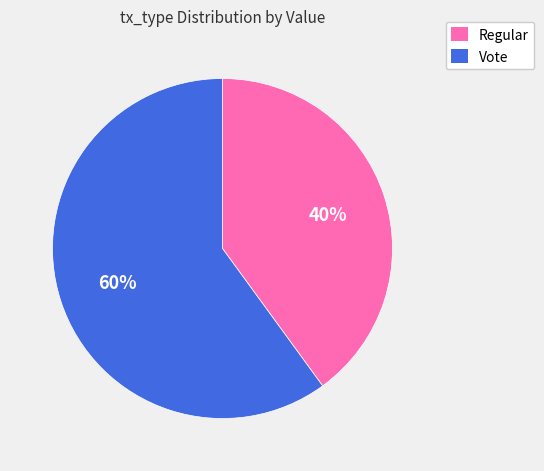

What is the majority slice?

Vote